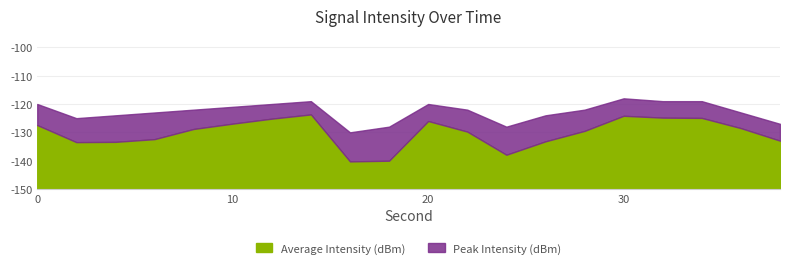

True or false: Average Intensity (dBm) and Peak Intensity (dBm) intersect in this chart.

False